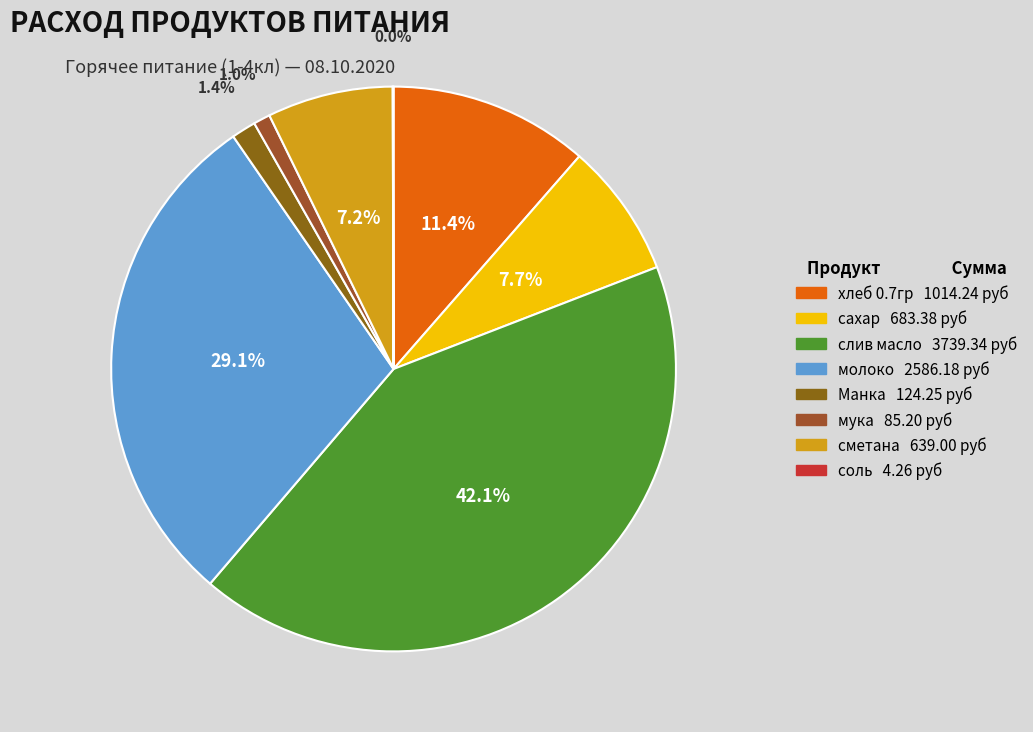

To the nearest percent, what is the difference between the сметана and слив масло slice percentages?

35%